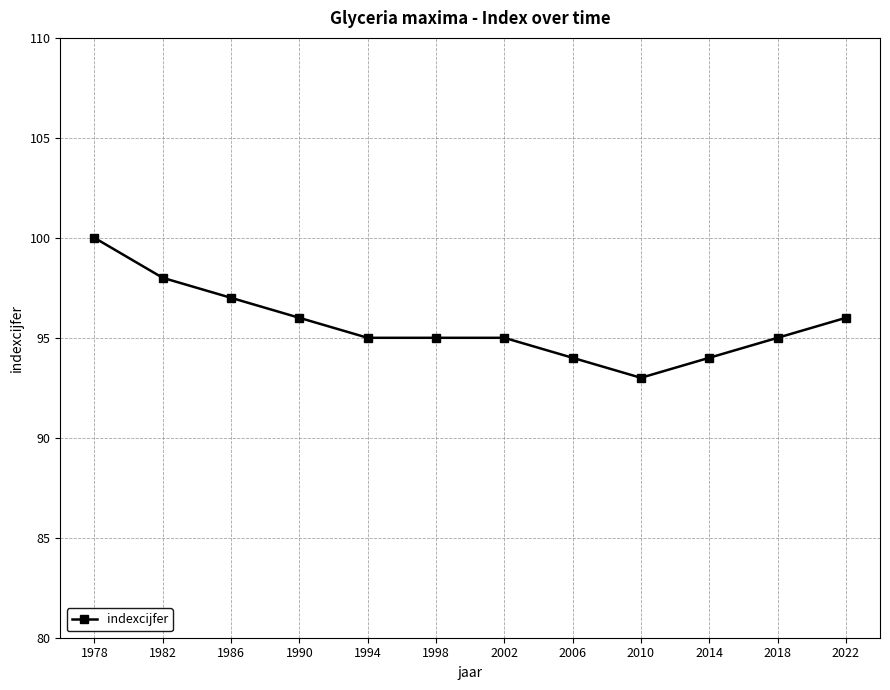

Reading left to right, what are all the values shown in this chart?

1978=100	1982=98	1986=97	1990=96	1994=95	1998=95	2002=95	2006=94	2010=93	2014=94	2018=95	2022=96